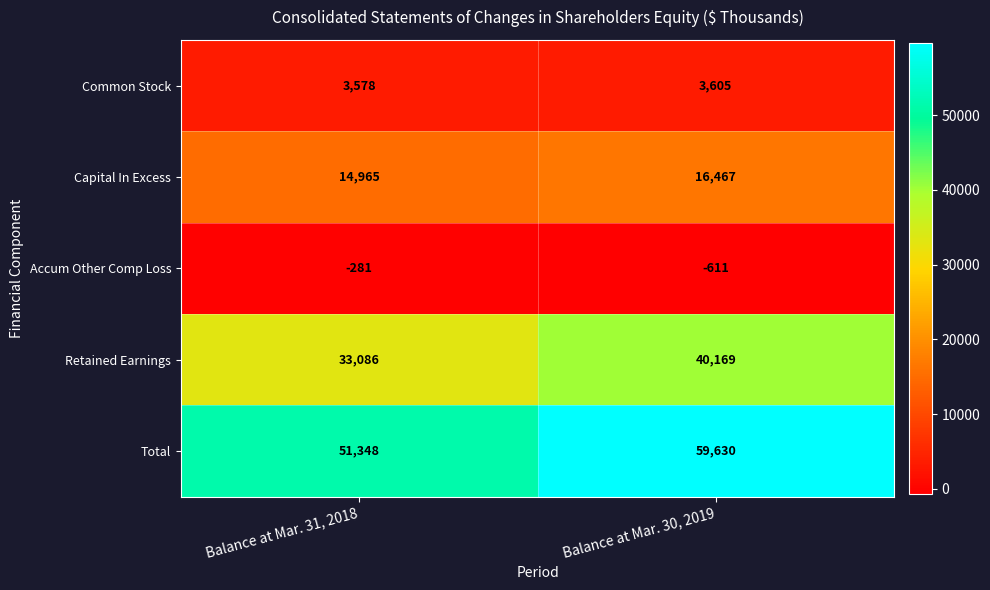

What is the greatest value displayed?

59630